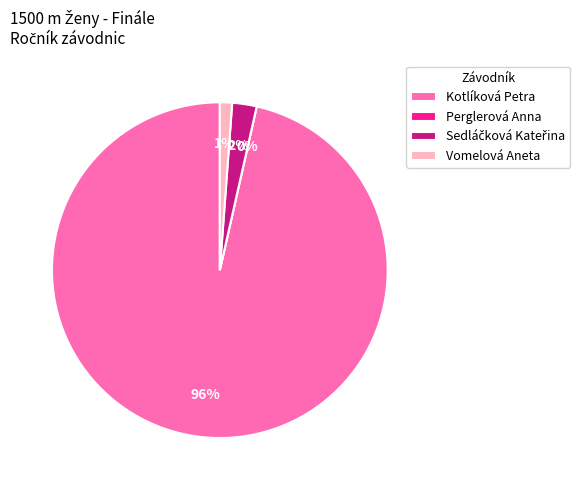

To the nearest percent, what is the difference between the Perglerová Anna and Sedláčková Kateřina slice percentages?

2%